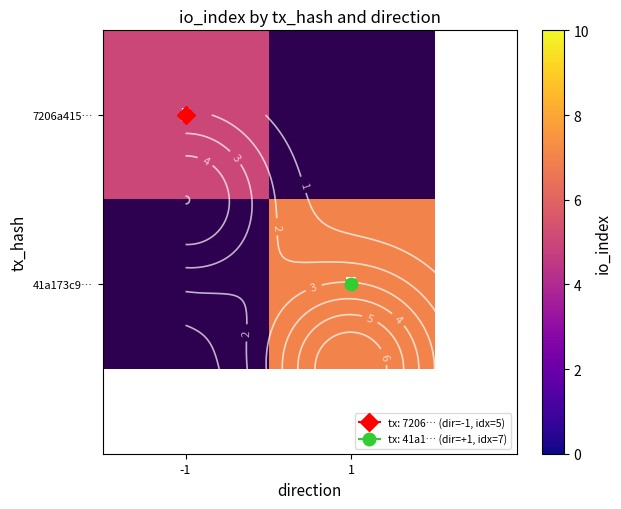

At -1, list the series in order from largest to smallest.

7206a415…, 41a173c9…